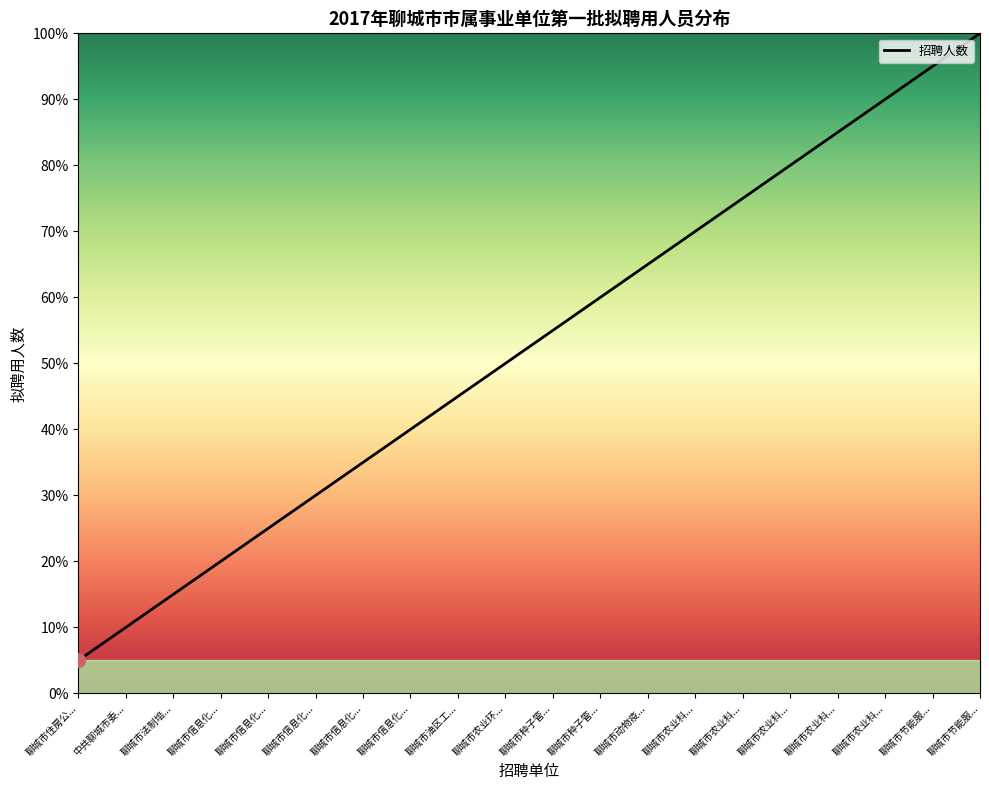

Does the chart have visible grid lines?

No